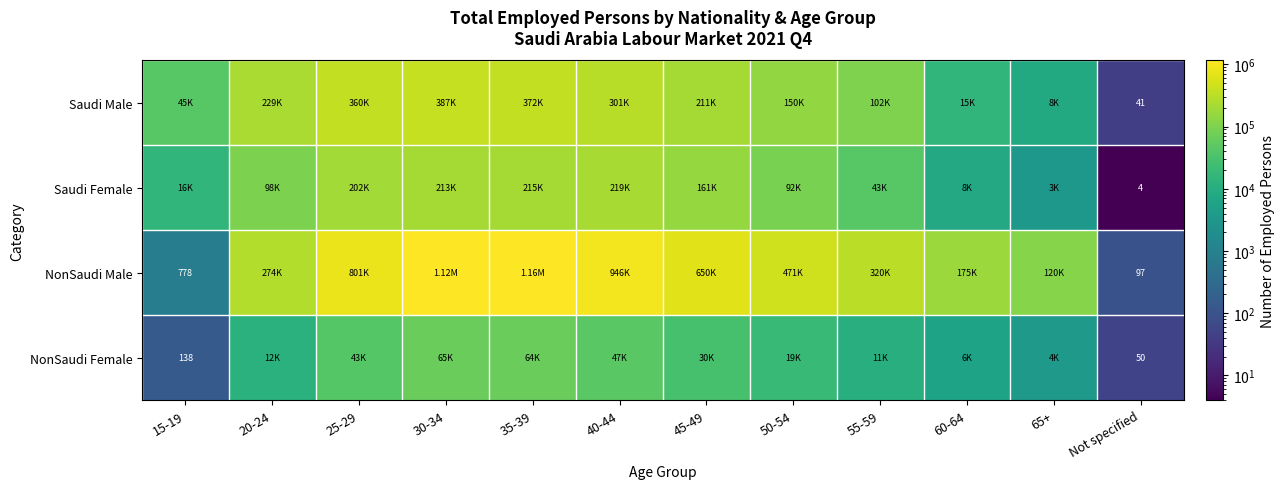

What is the difference between the highest and lowest values at Not specified?

93